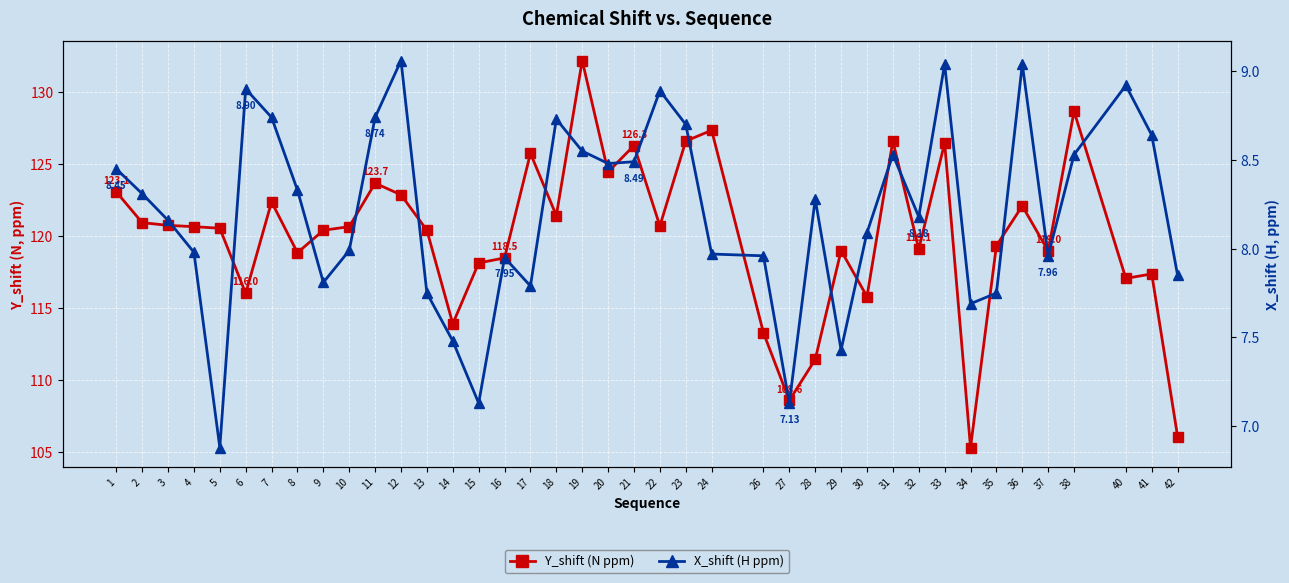

What is the value of the Y_shift (N ppm) point at the 40th from the left?

106.1